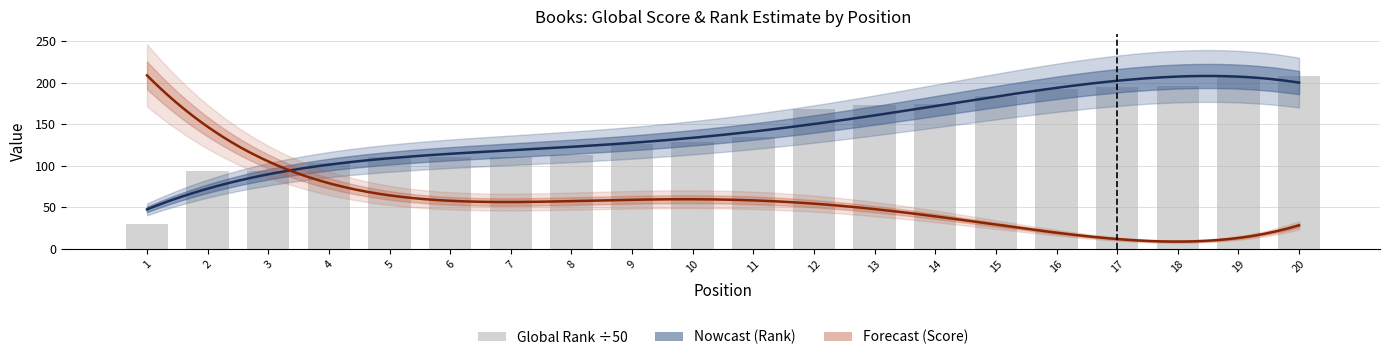

At which category does the chart reach its peak across all series?

20